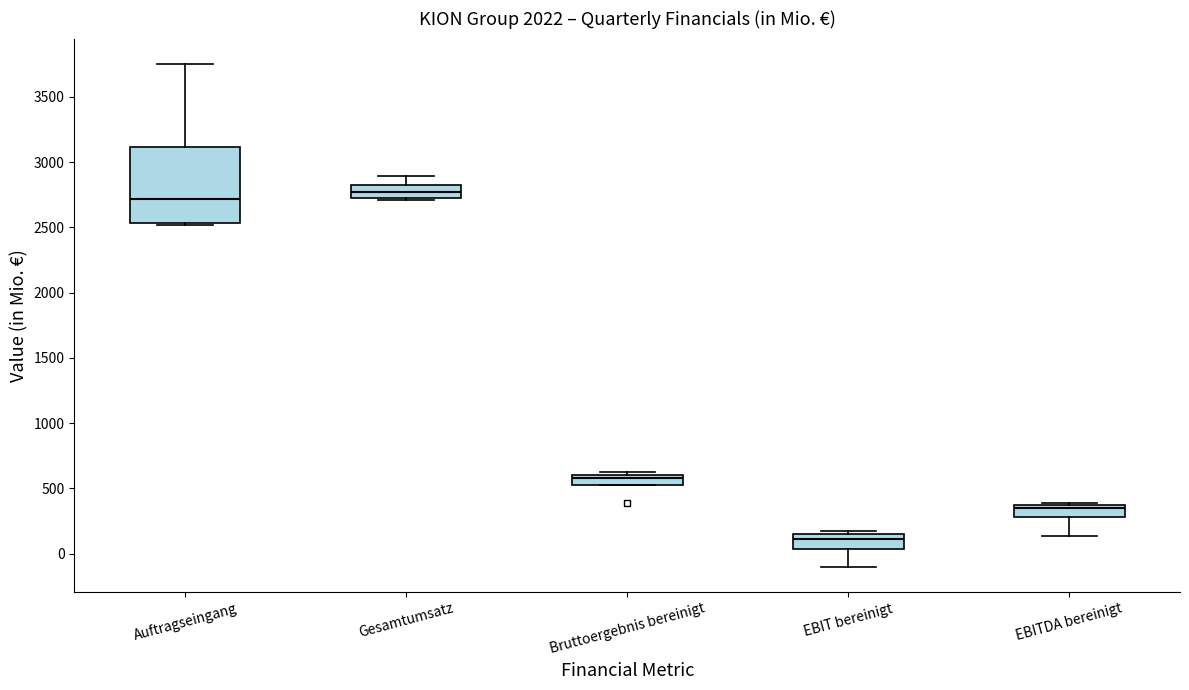

Comparing the boxes themselves (not the whiskers), which one is the tallest?

Auftragseingang